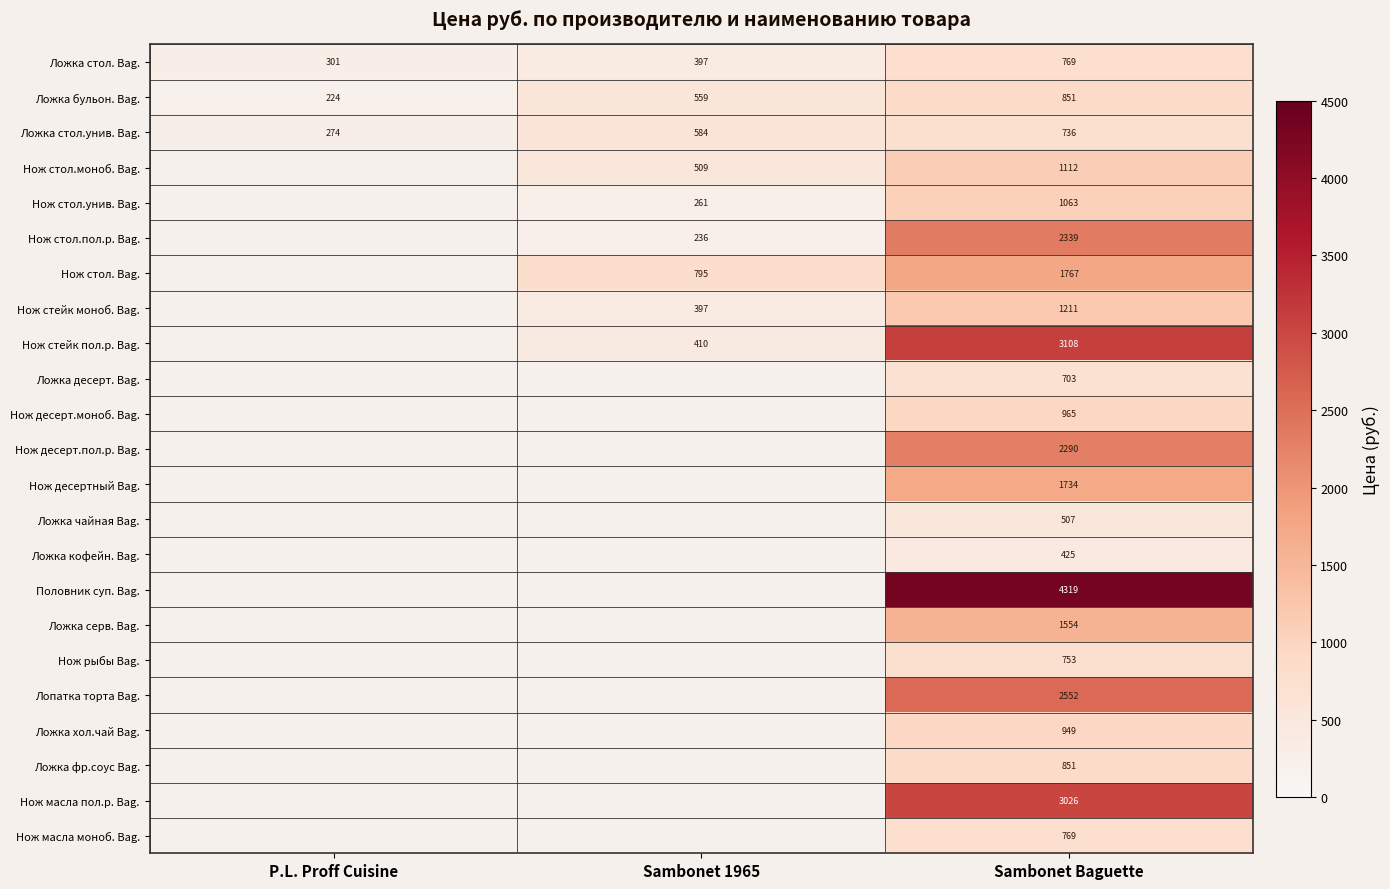

The value of Ложка стол.унив. Bag. at P.L. Proff Cuisine is 387. True or false?

False